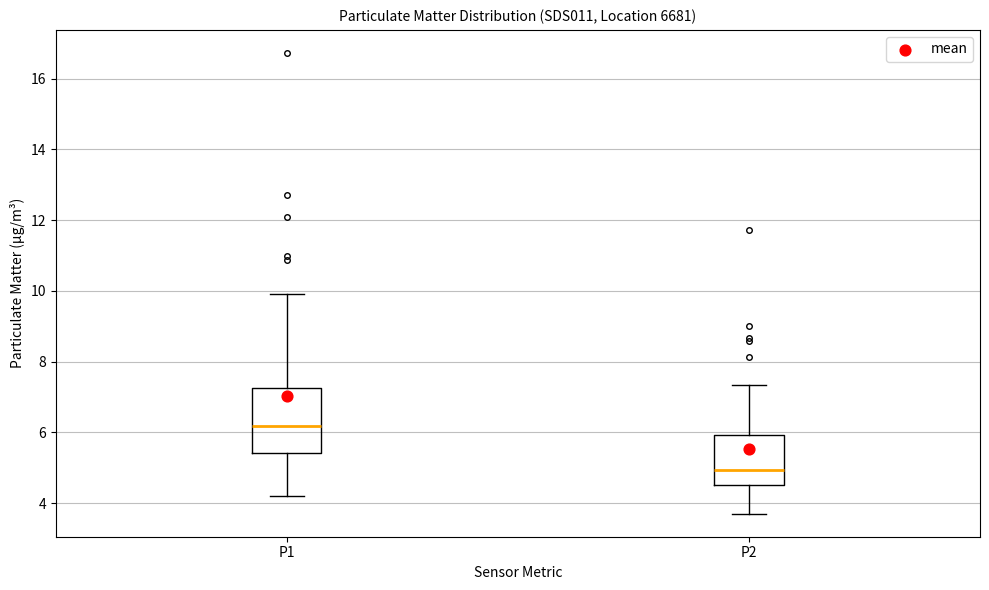

Where is the upper edge of the box for P1 on the y-axis? The values are not printed on the chart, so give them approximately, as read against the axis.

7.2